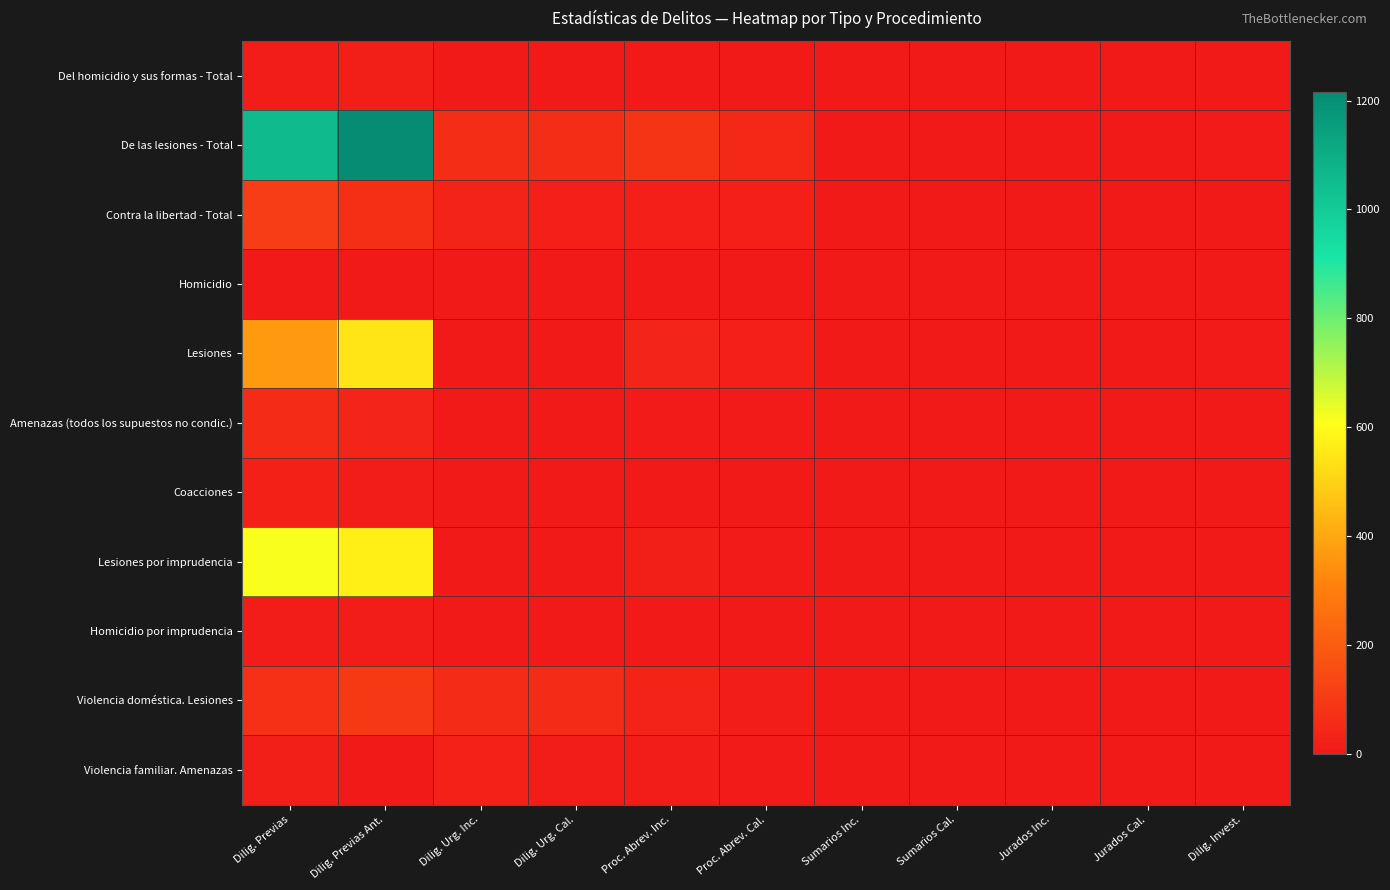

Which has a higher value, Jurados Inc. or Dilig. Urg. Cal.?

Dilig. Urg. Cal.